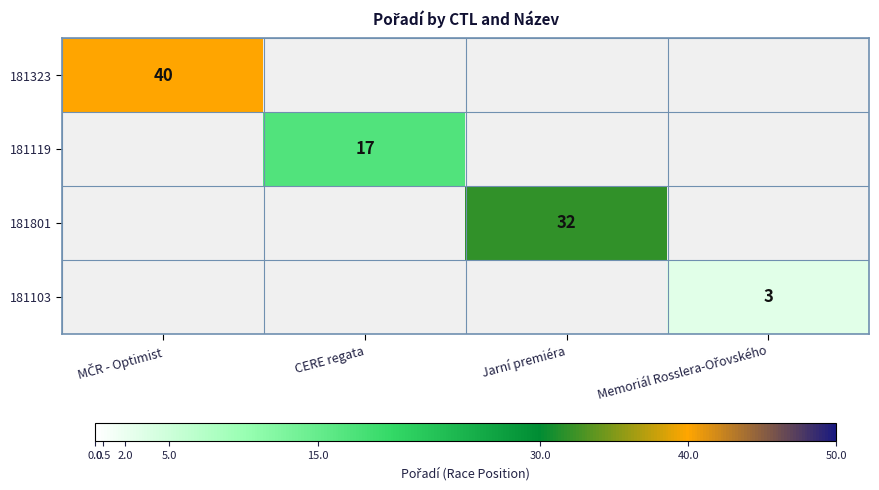

Is it true that 181801 equals 50 at Jarní premiéra?

False